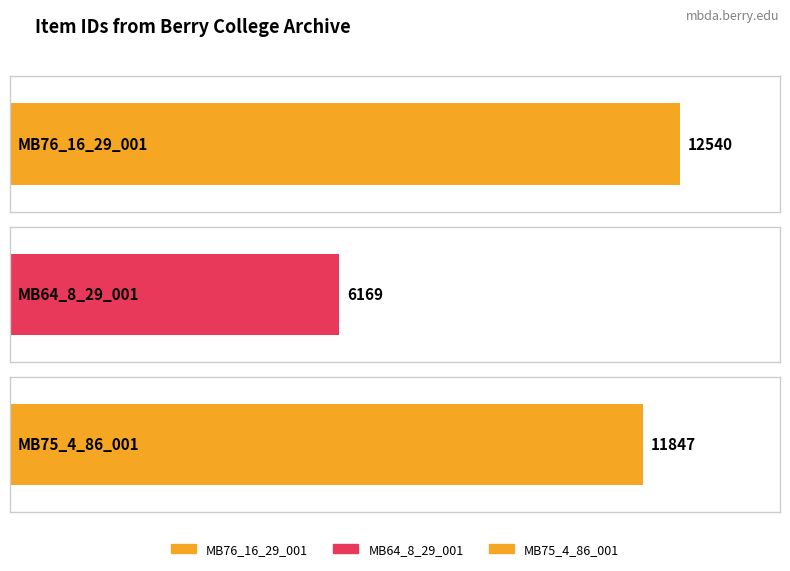

How many values are below 11847?

1